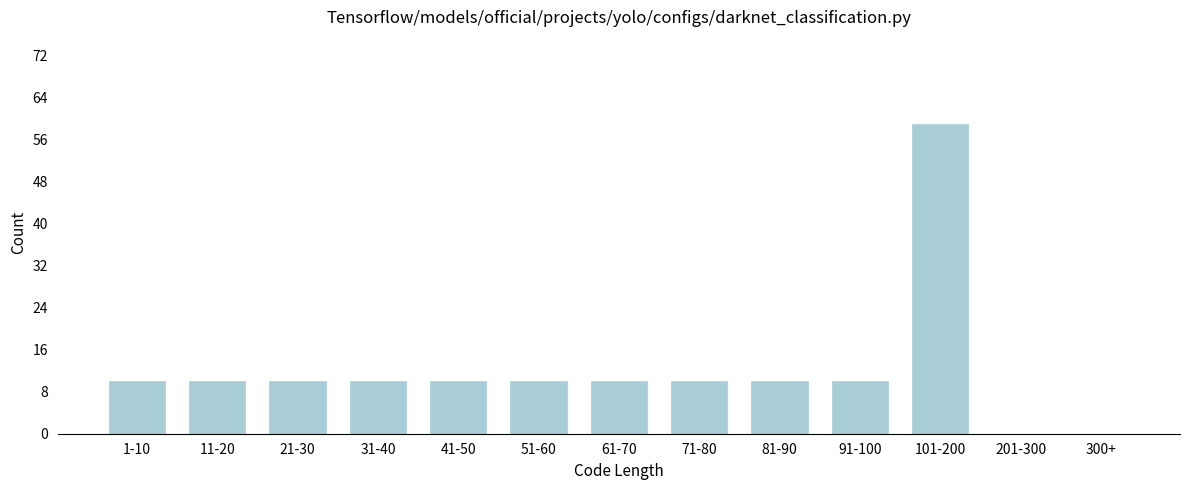

Reading right to left, extract all data points from this chart.

300+=0	201-300=0	101-200=59	91-100=10	81-90=10	71-80=10	61-70=10	51-60=10	41-50=10	31-40=10	21-30=10	11-20=10	1-10=10